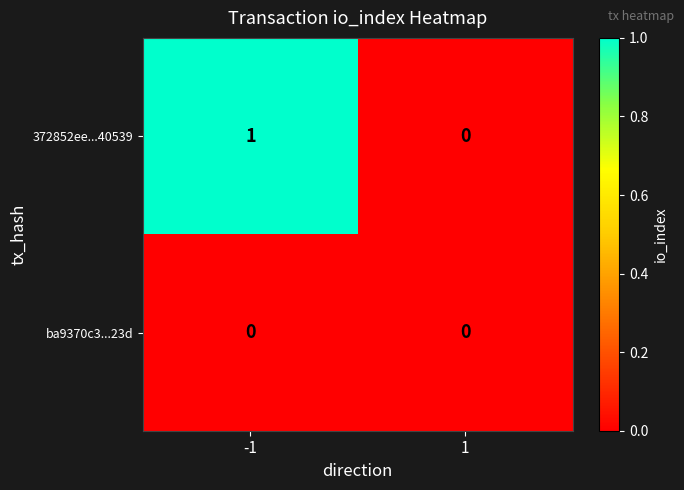

How many data points does each series have?

2